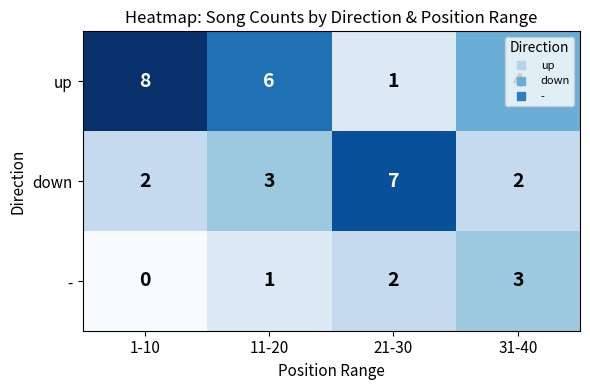

What is the difference between the maximum and minimum values in the up series?

7